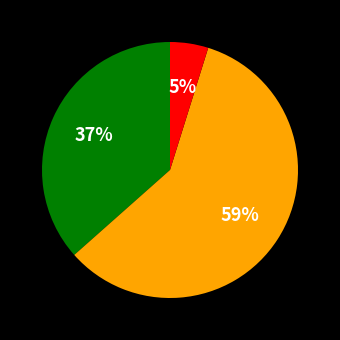

Does any single category account for the majority?

Yes